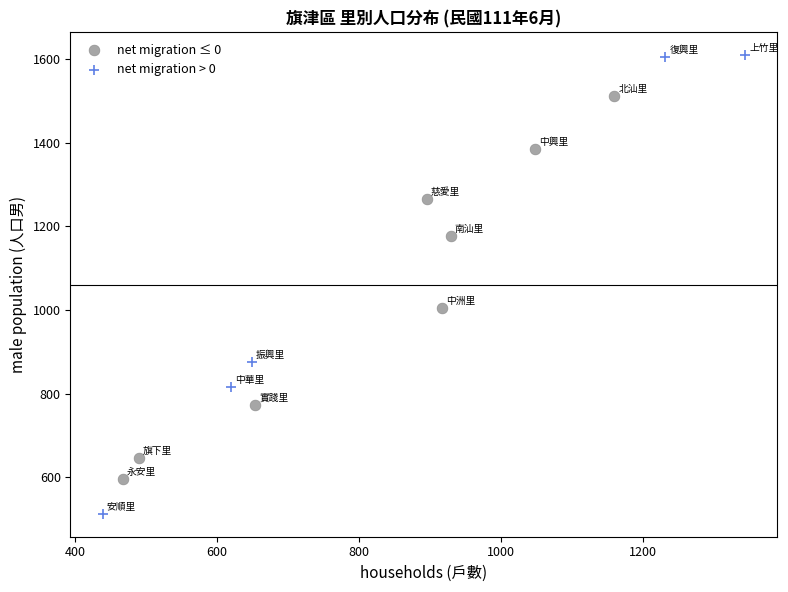

Which series contains the highest Y value?

net migration > 0